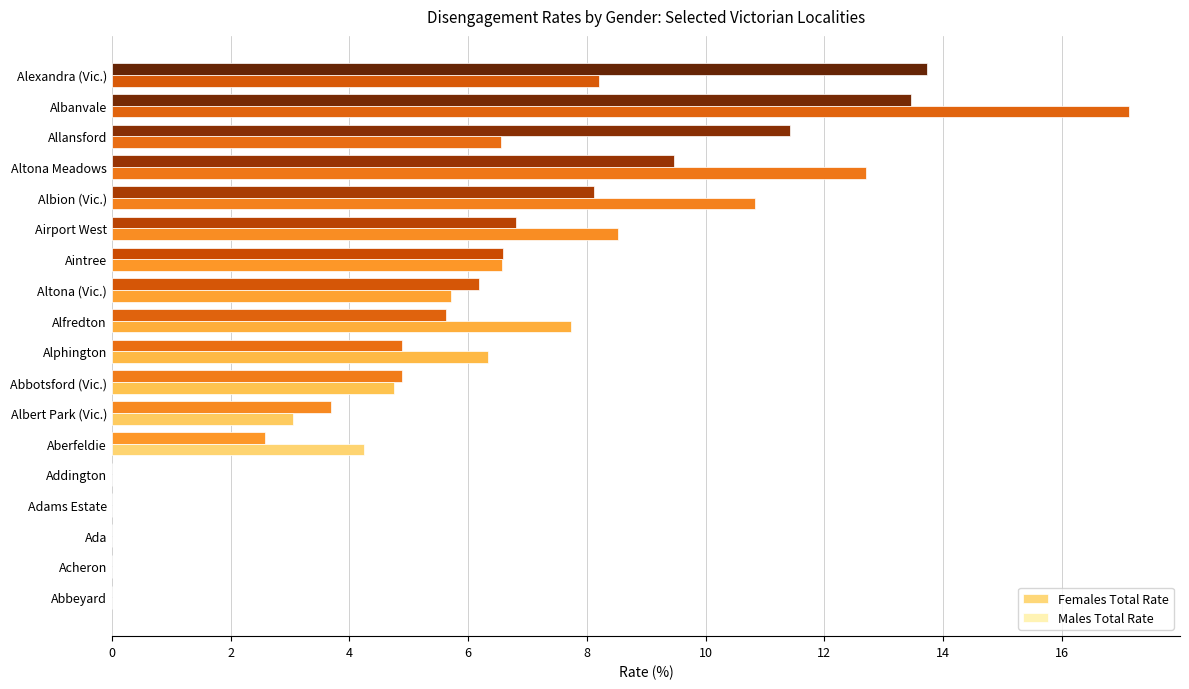

Which series has the largest total across all categories?

Males Total Rate